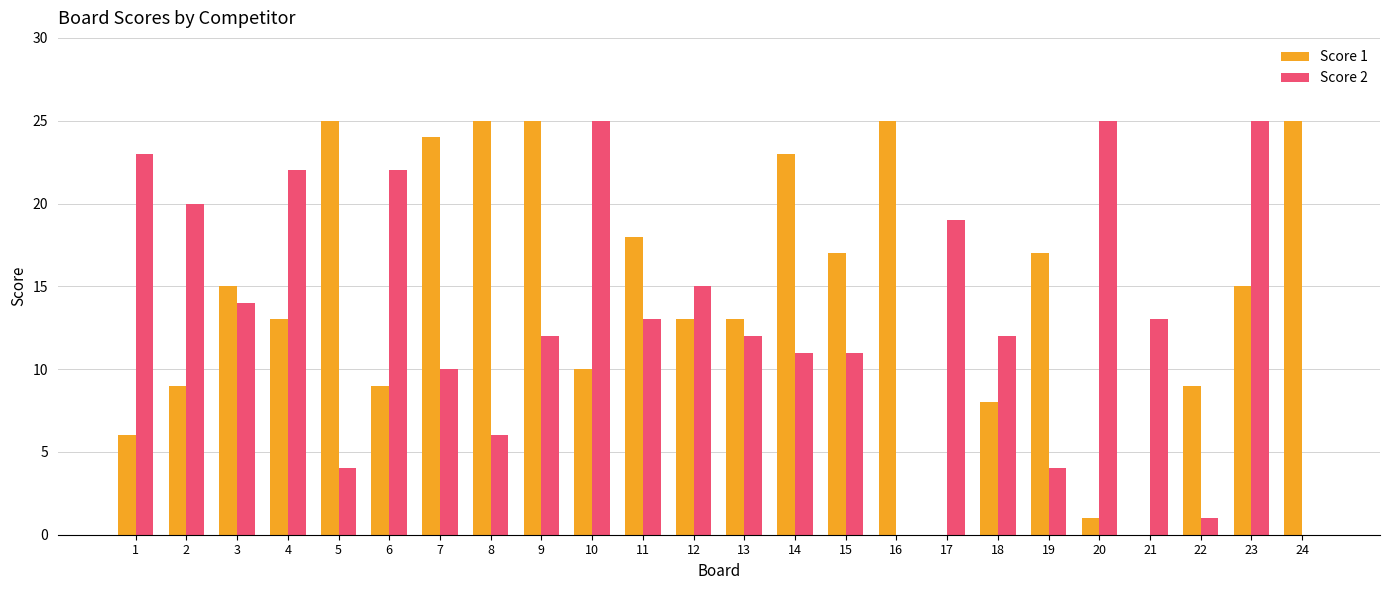

Read the Score 2 value at 5.

4